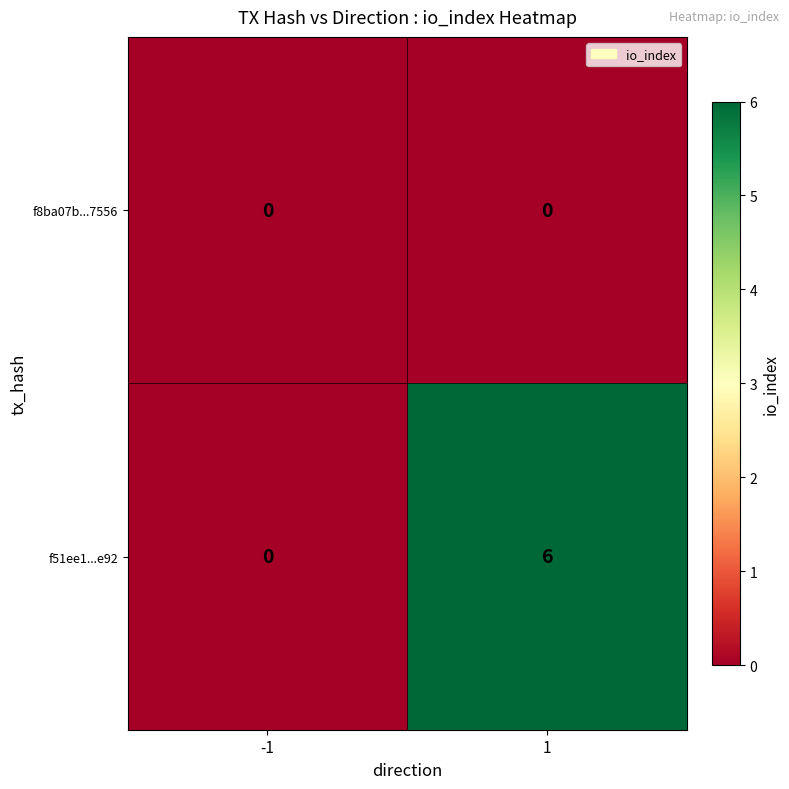

What is the total value across all series at 1?

6